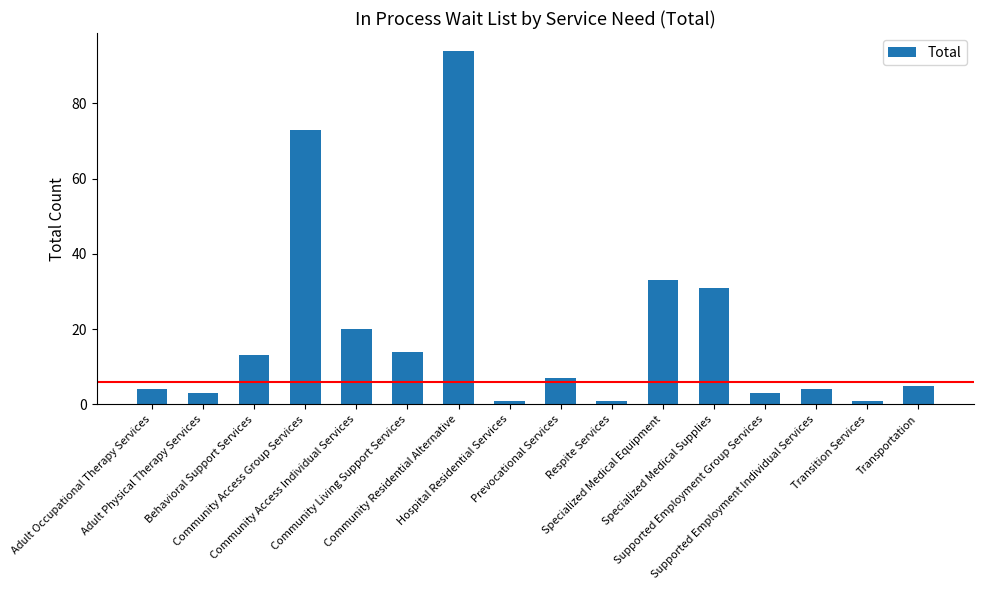

What is the label of the 9th bar from the left?

Prevocational Services